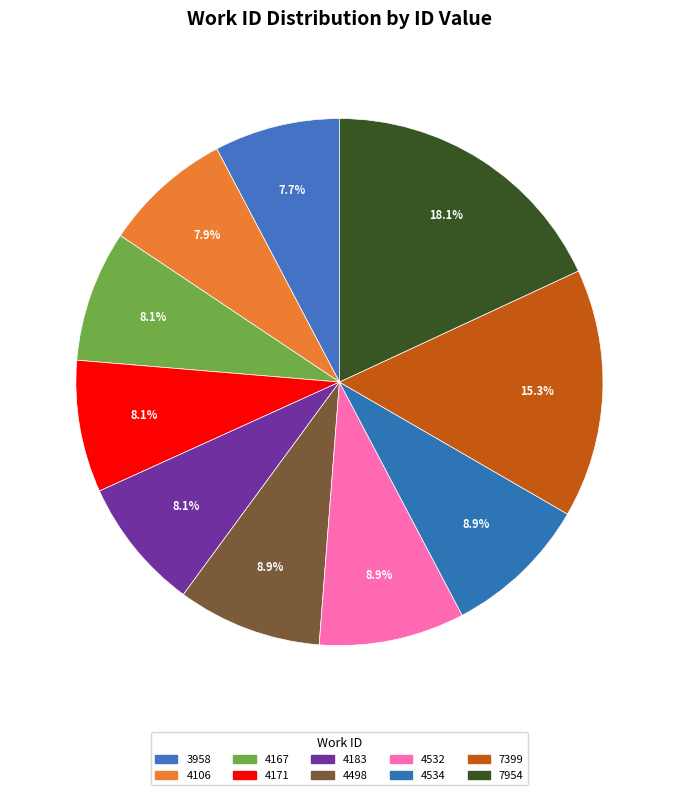

What is the smallest slice in the pie chart?

3958